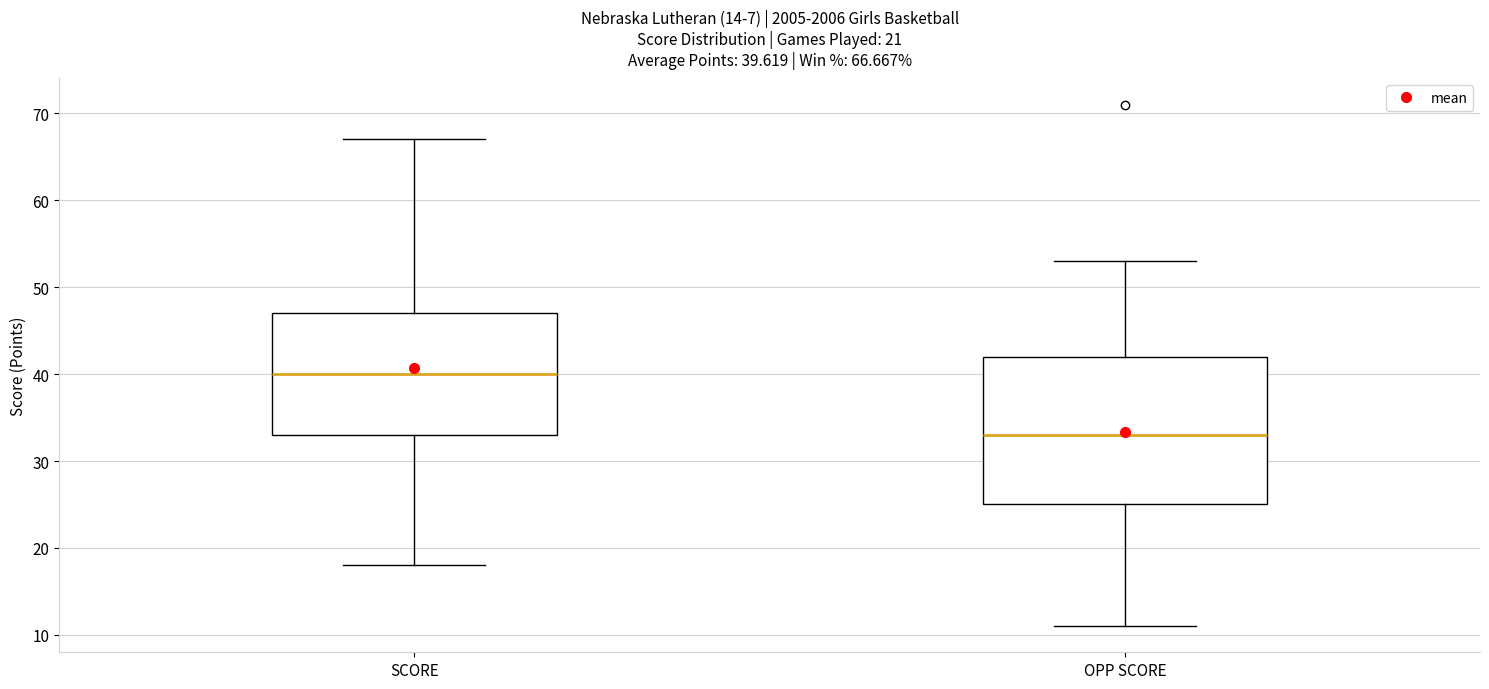

Which box is the tallest, from its lower edge to its upper edge?

OPP SCORE